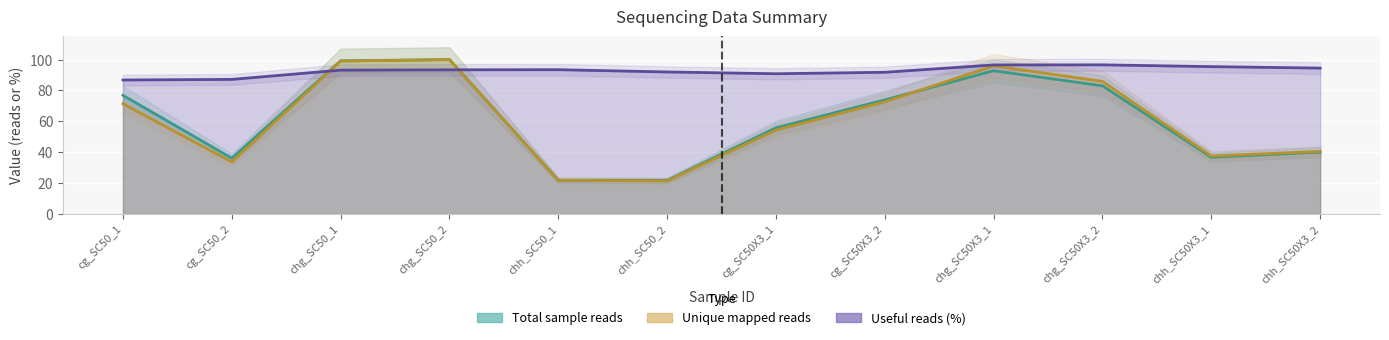

Between which two adjacent categories do Total sample reads and Useful reads (%) first intersect?

cg_SC50_2 and chg_SC50_1